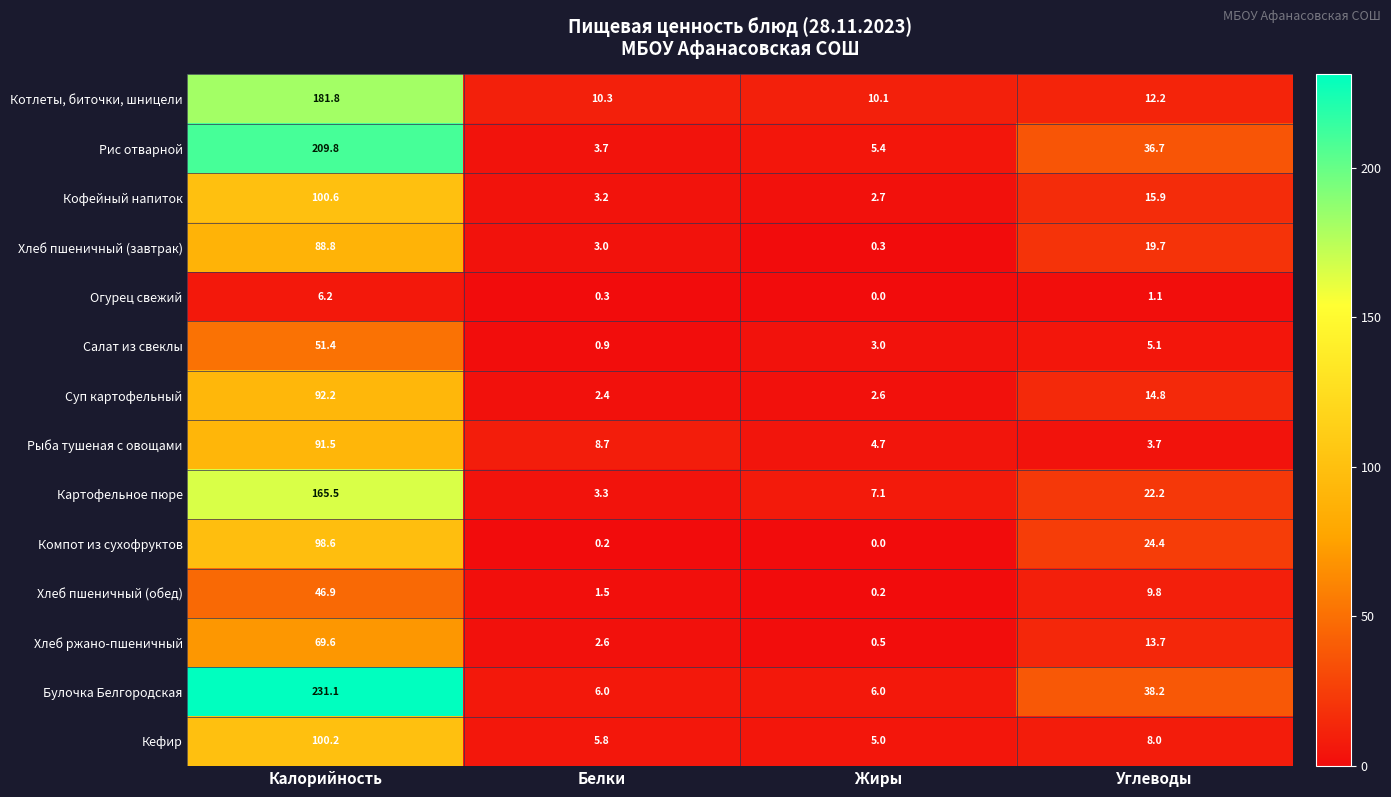

At which category is the sum across all series the highest?

Калорийность